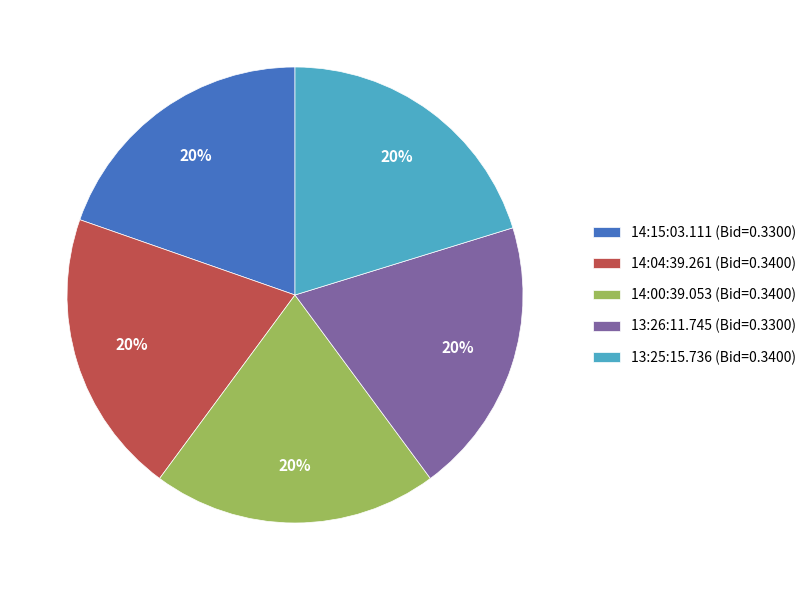

Does 14:15:03.111 (Bid=0.3300) represent more than half of the total?

No